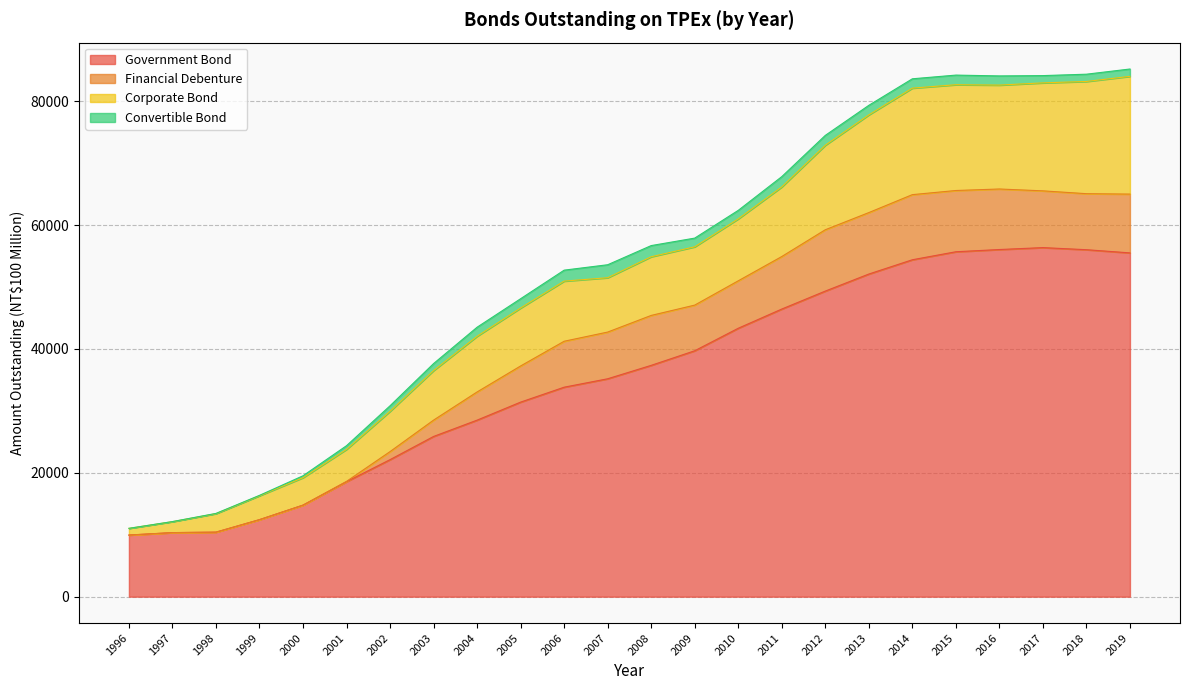

List the series in order of their peak value, highest first.

Government Bond, Corporate Bond, Financial Debenture, Convertible Bond